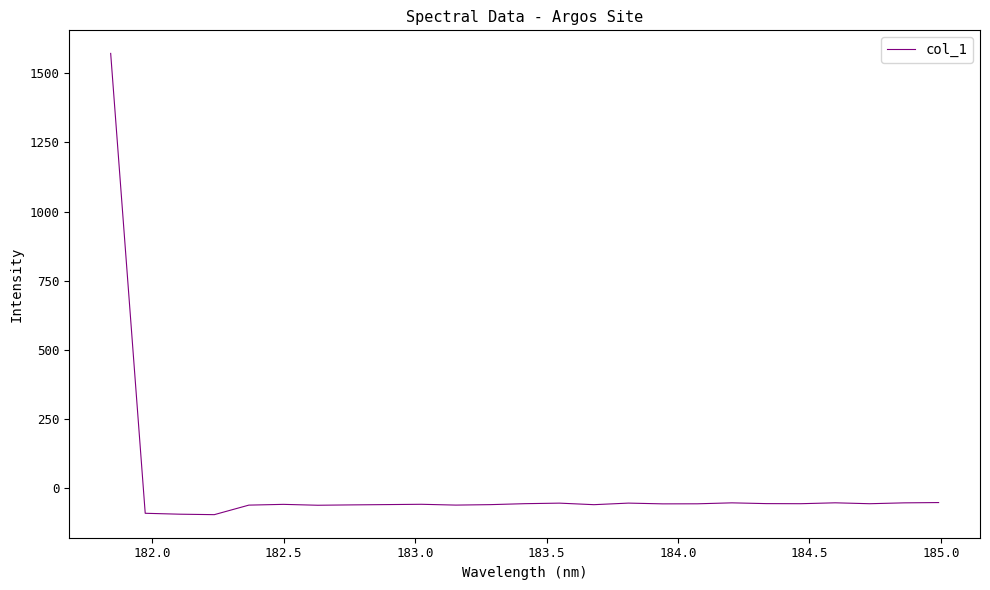

What is the difference between the maximum and minimum values?

1667.8